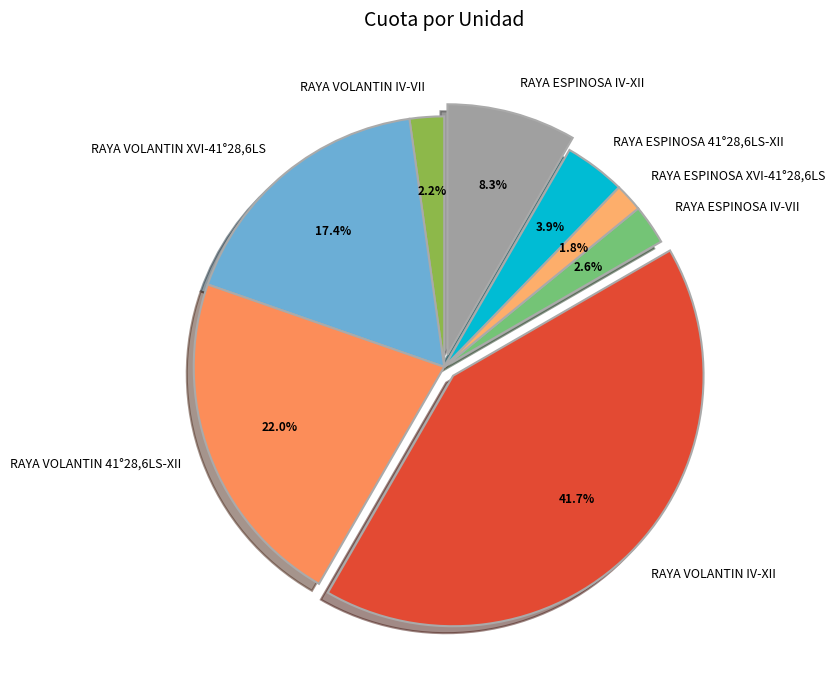

Combined, do RAYA VOLANTIN 41°28,6LS-XII and RAYA ESPINOSA 41°28,6LS-XII account for over 50%?

No